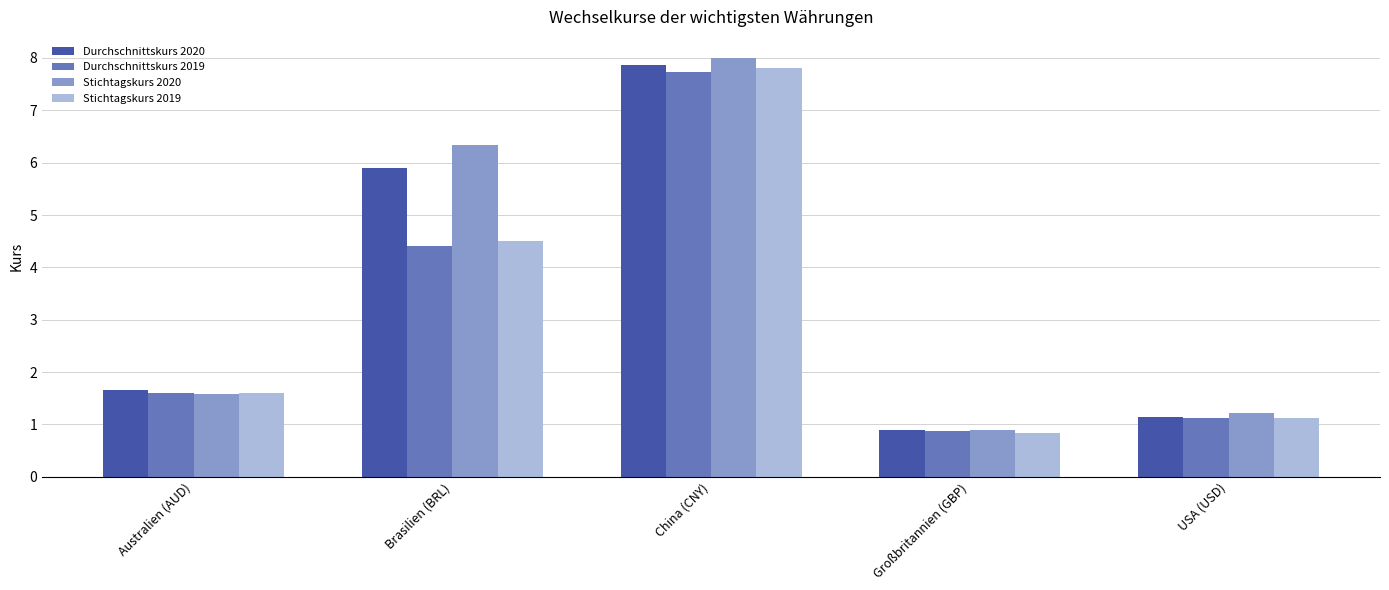

Which category has the highest value across all series?

China (CNY)